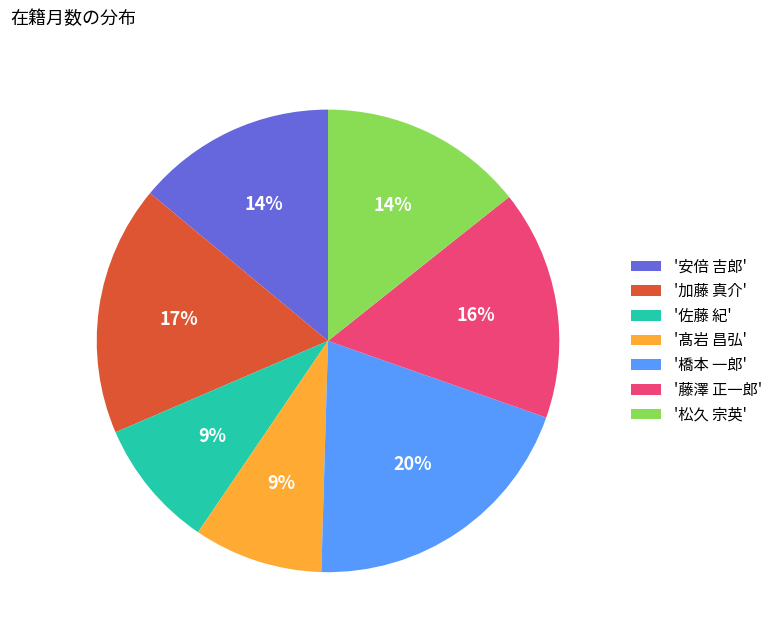

Which has a higher value, '松久 宗英' or '加藤 真介'?

'加藤 真介'